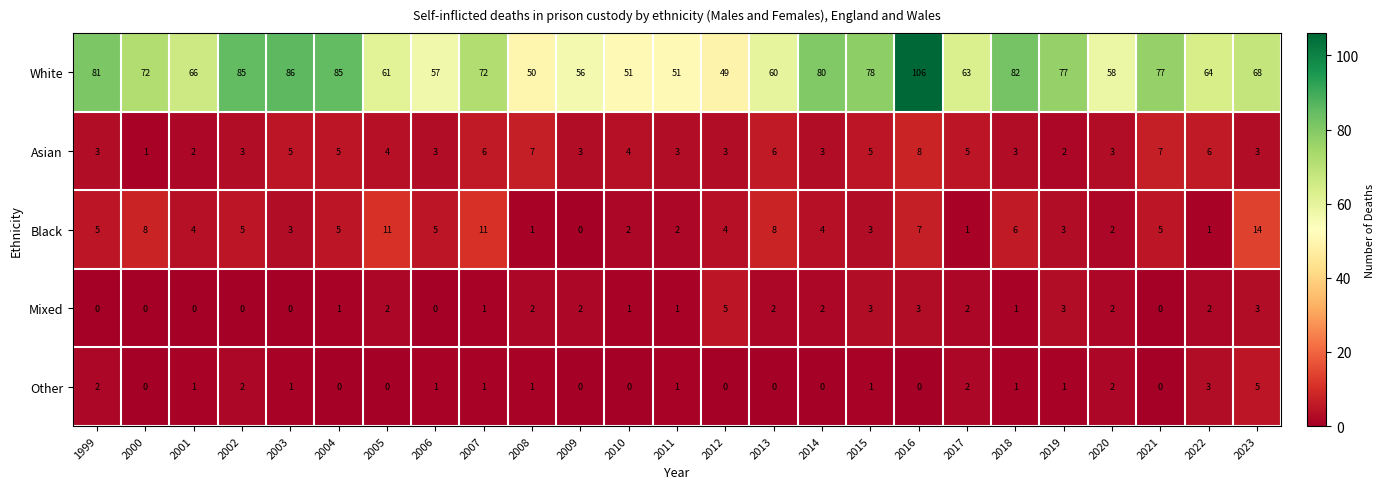

The Asian series shows 5 at 2004. True or false?

True